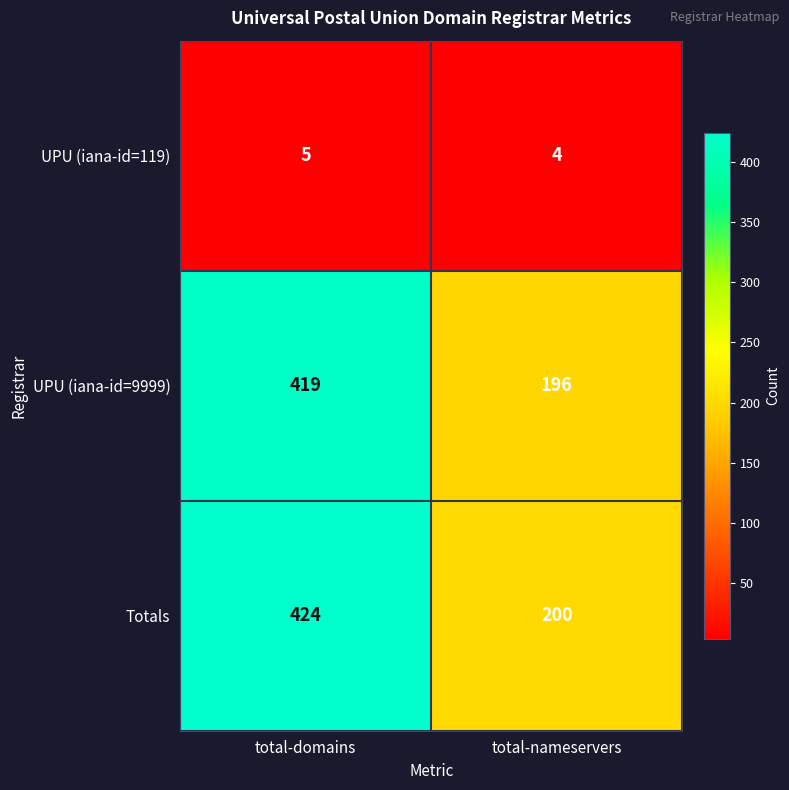

Reading right to left, transcribe all the data shown in this chart.

UPU (iana-id=119): 4	5
UPU (iana-id=9999): 196	419
Totals: 200	424